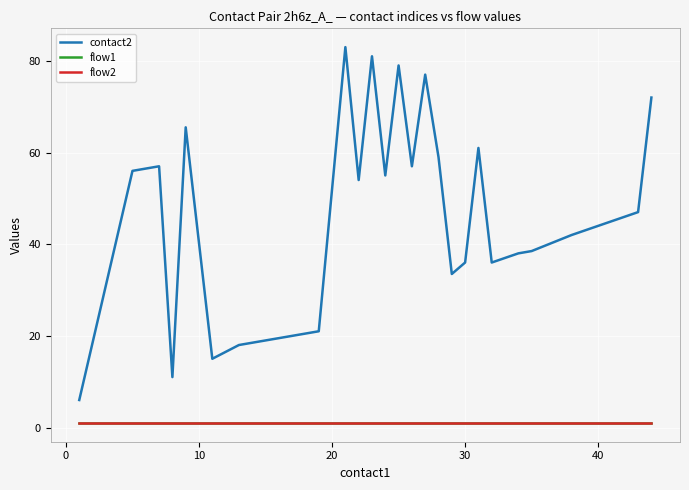

True or false: flow1 and flow2 cross at least once.

False